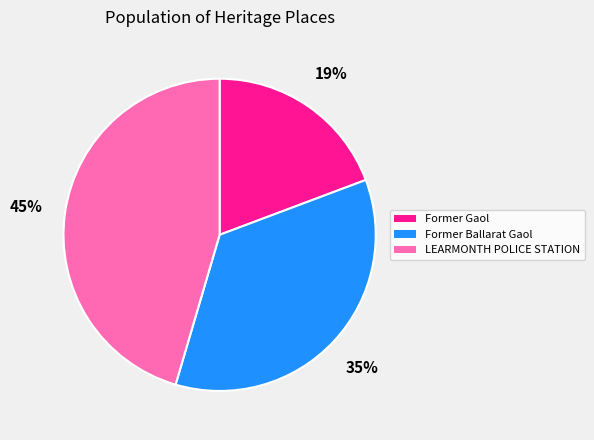

How many slices are in this pie chart?

3